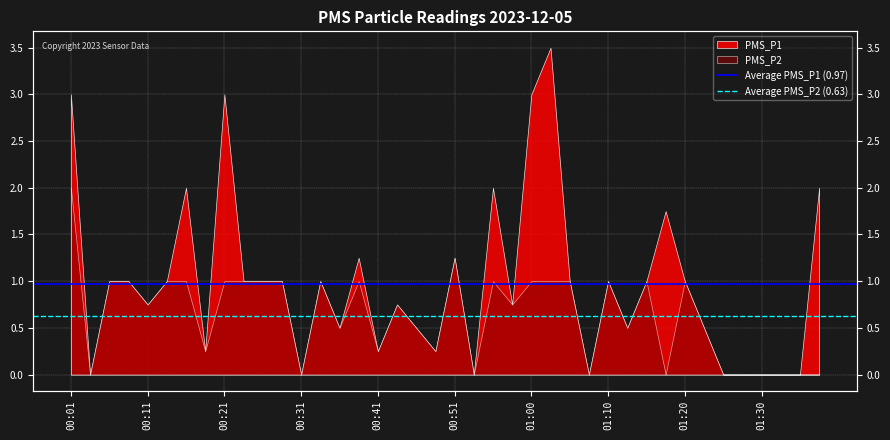

What is the maximum value for Average PMS_P2 (0.63)?

0.6